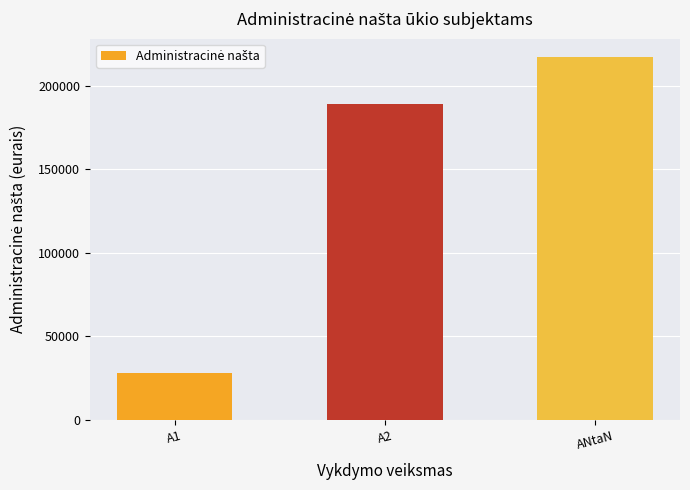

Rank the categories by value from lowest to highest.

A1, A2, ANtaN